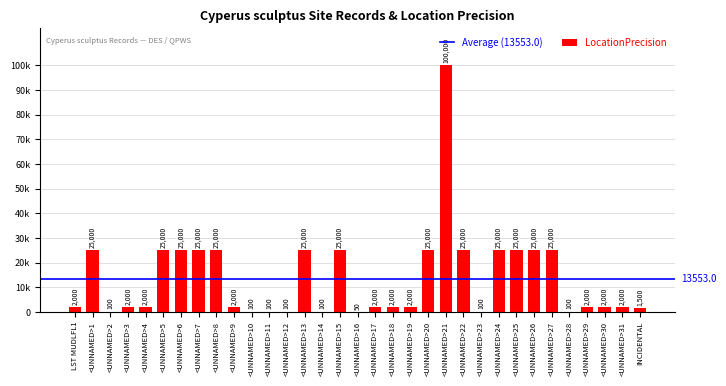

At which label is the value closest to 50025?

<UNNAMED>1